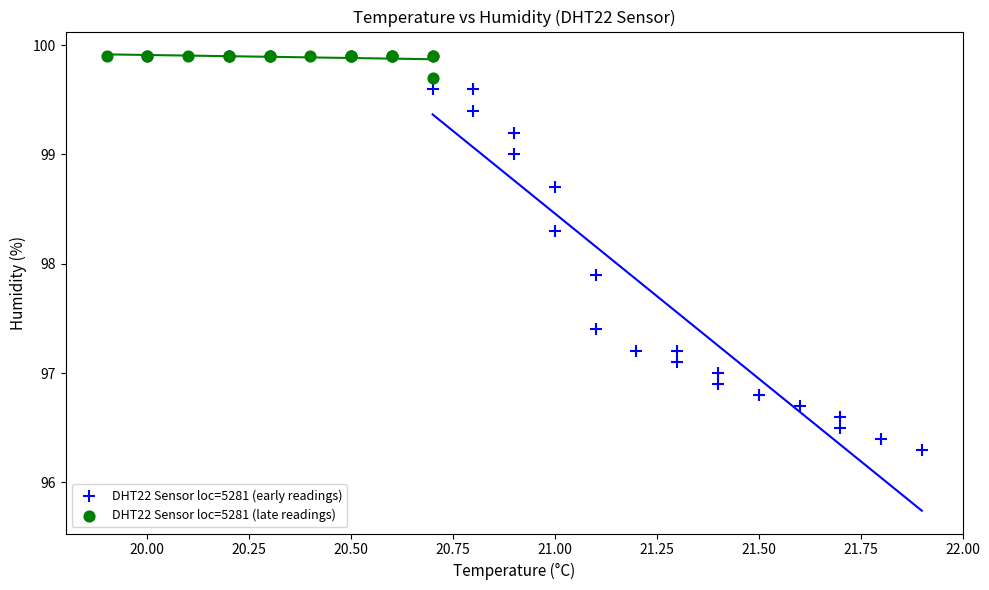

Which series has the largest Y range (max minus min)?

DHT22 Sensor loc=5281 (early readings)